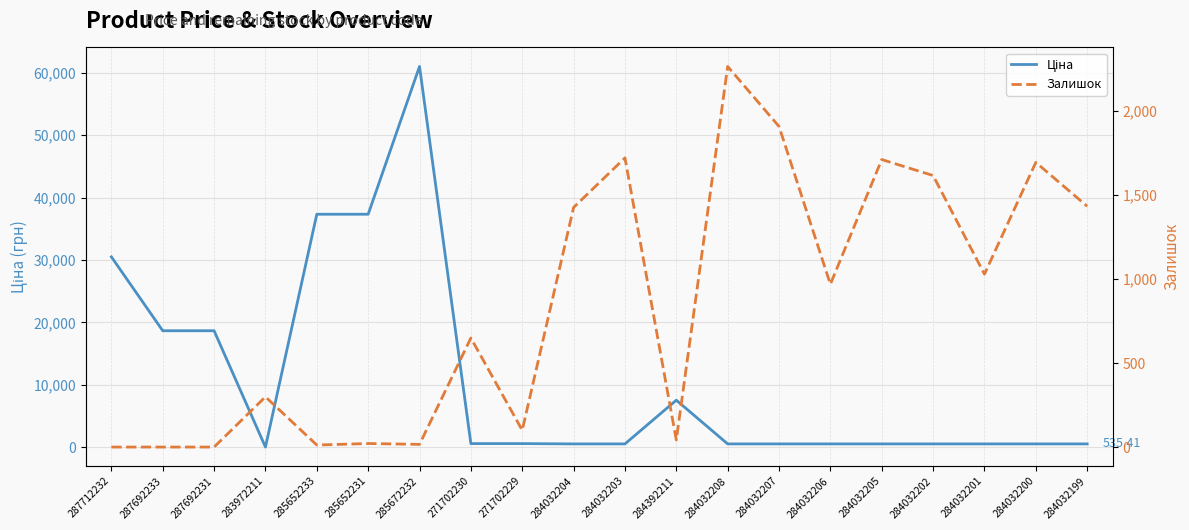

What is the approximate value of Ціна at 271702230?

586.0